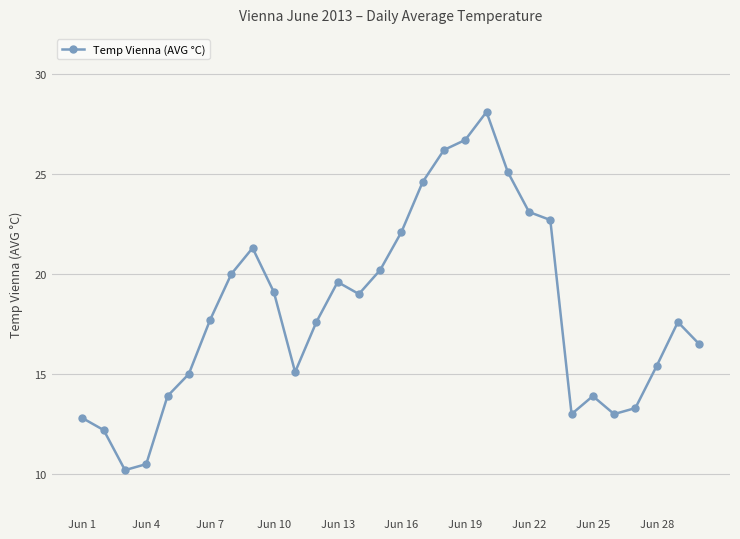

Does the chart have visible grid lines?

Yes